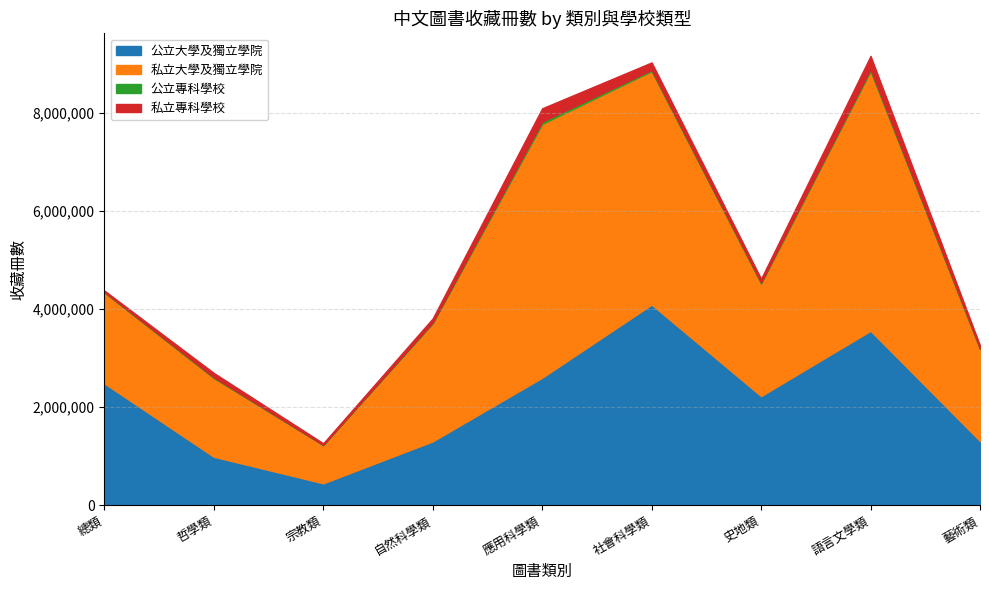

The value of 公立大學及獨立學院 at 應用科學類 is 2600921. True or false?

True